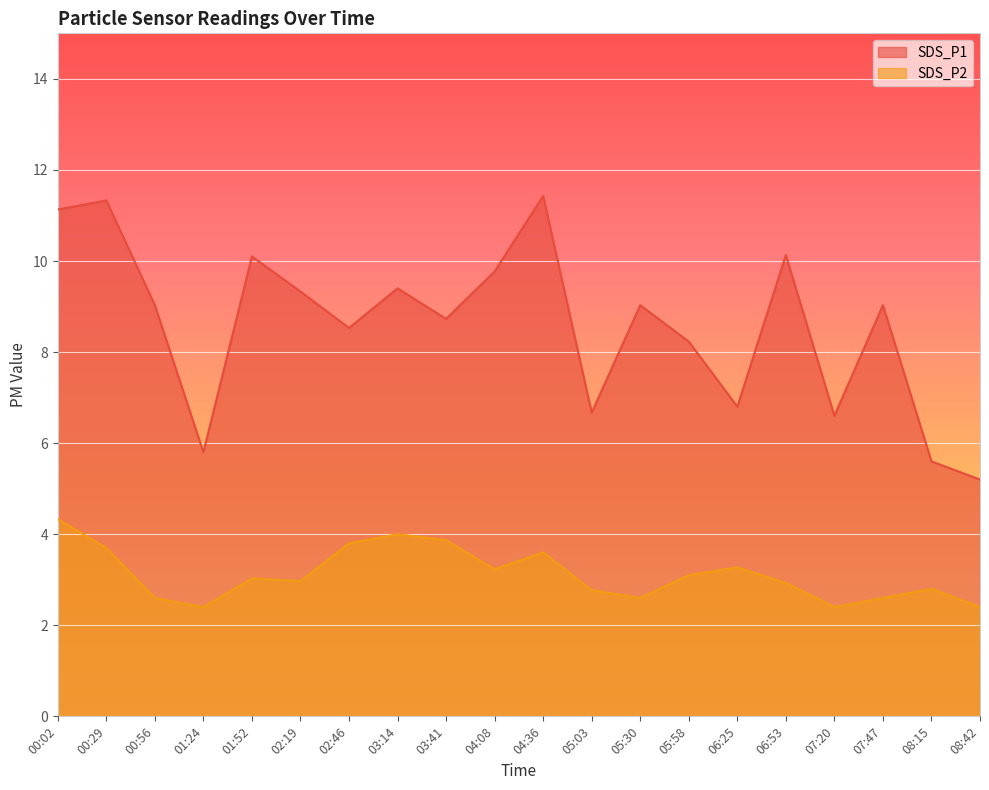

Read the SDS_P1 value at 05:58.

8.2